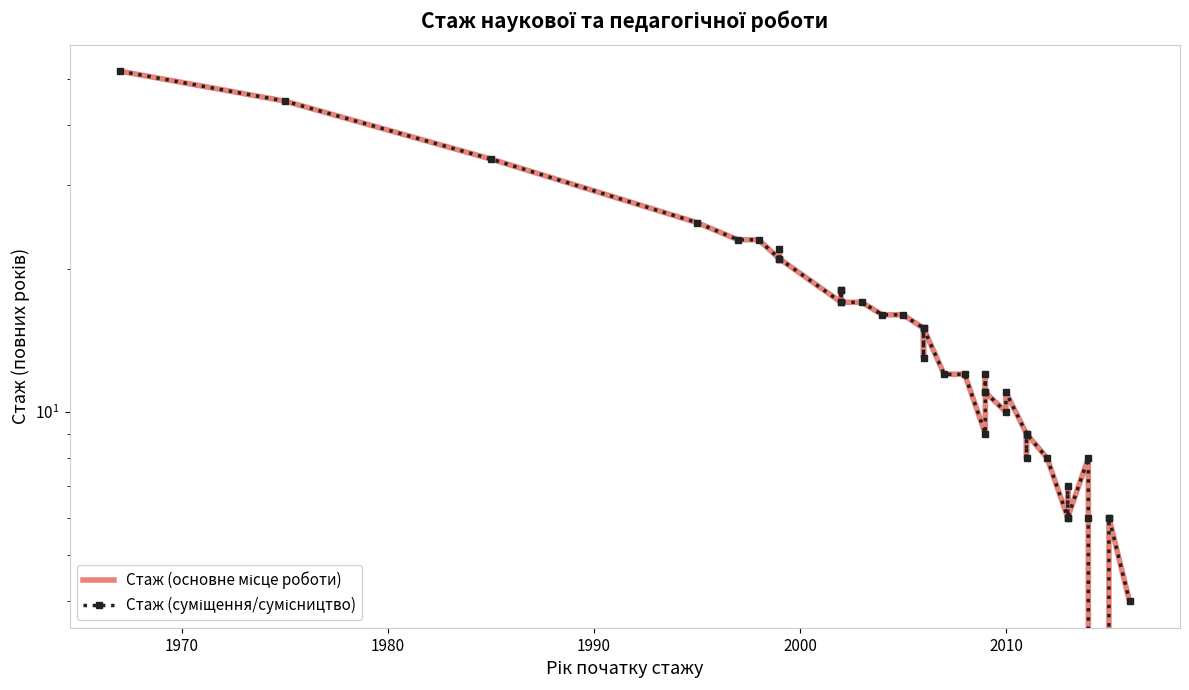

How many lines are shown in the chart?

2